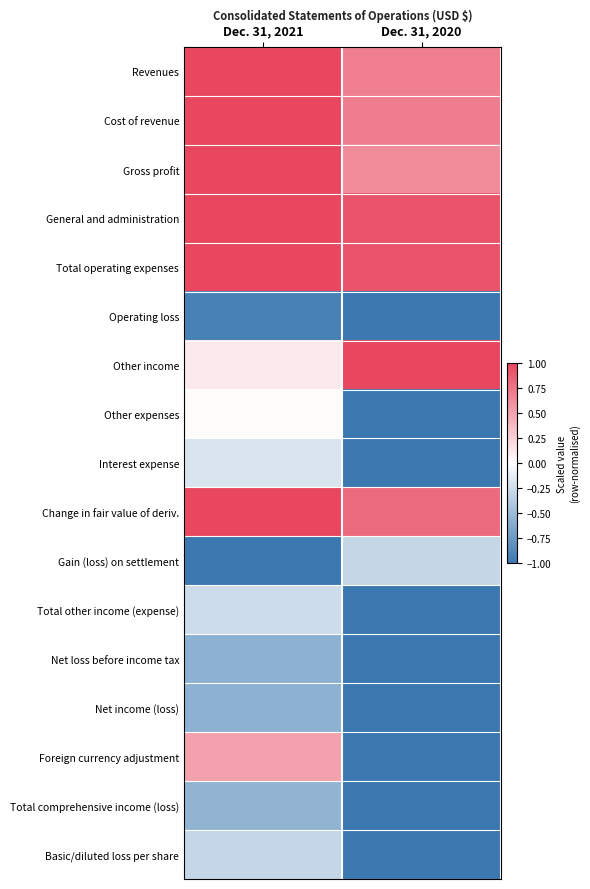

Between Dec. 31, 2020 and Dec. 31, 2021, which is larger?

Dec. 31, 2021